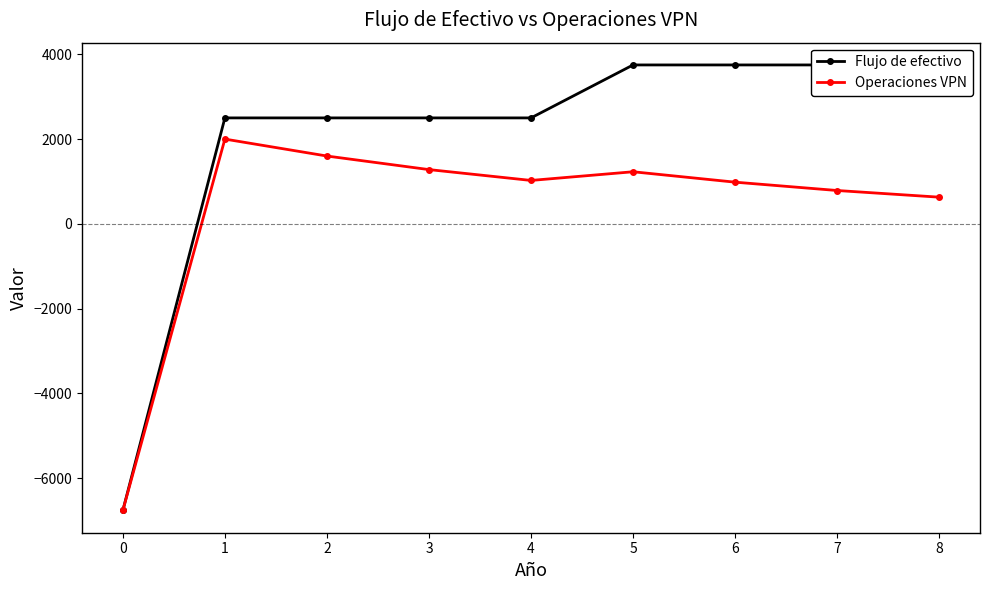

What is the difference between the highest and lowest values at 3?

1220.0